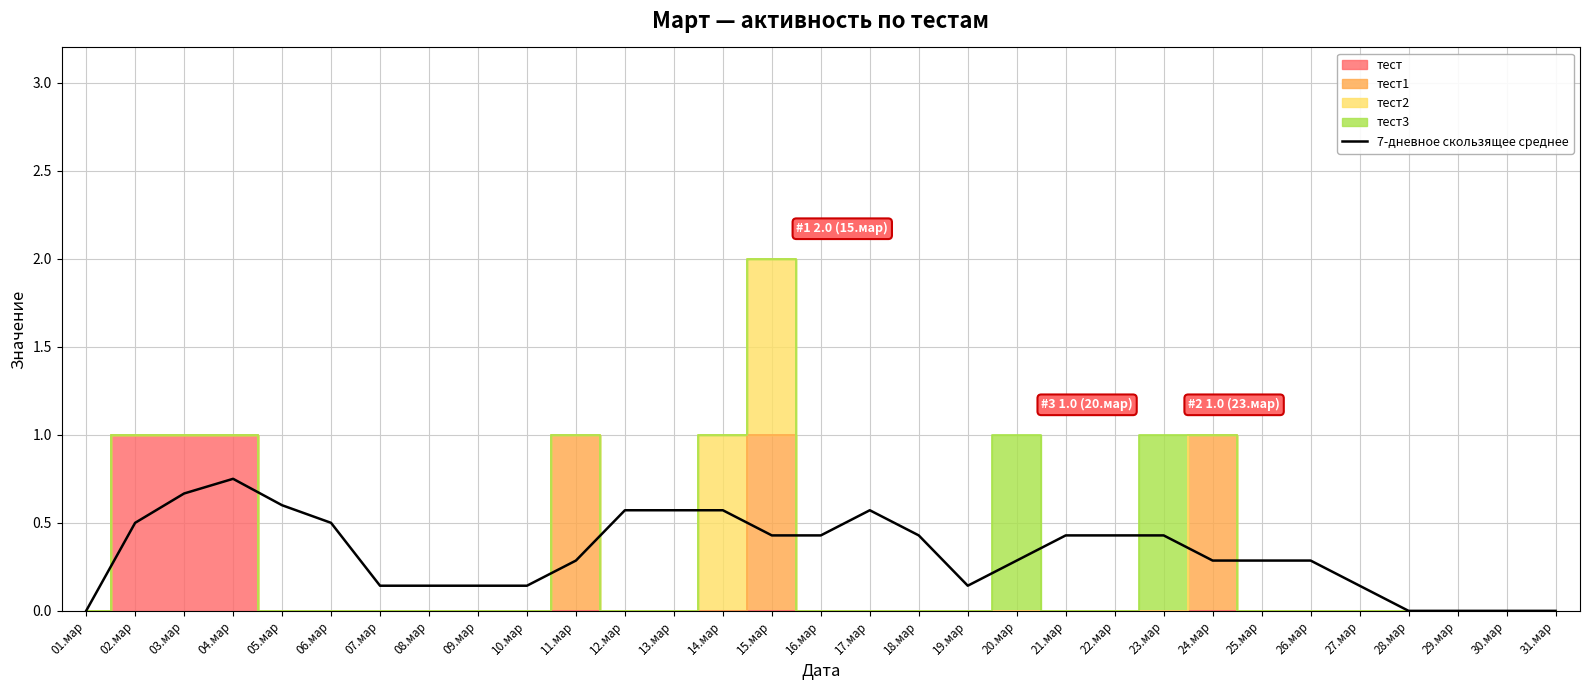

Does the chart display data point markers on the line(s)?

No